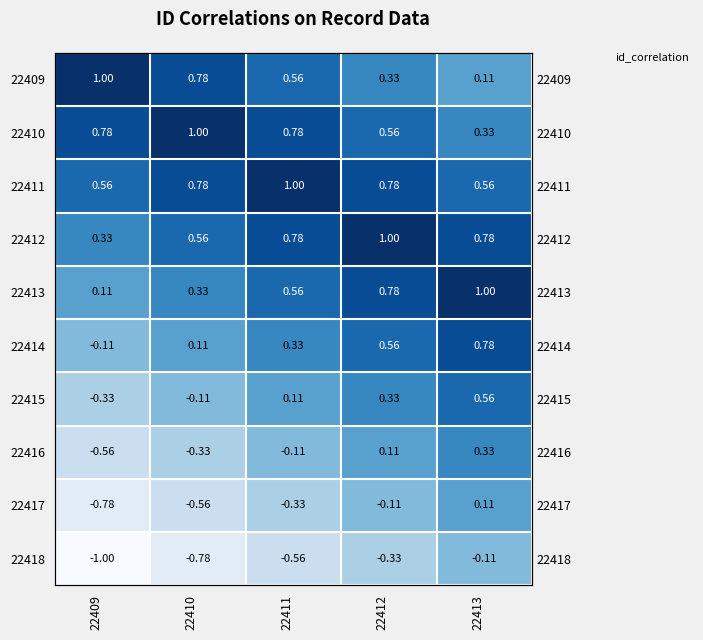

What is the sum of the 22412 values at 22409 and 22410?

0.9